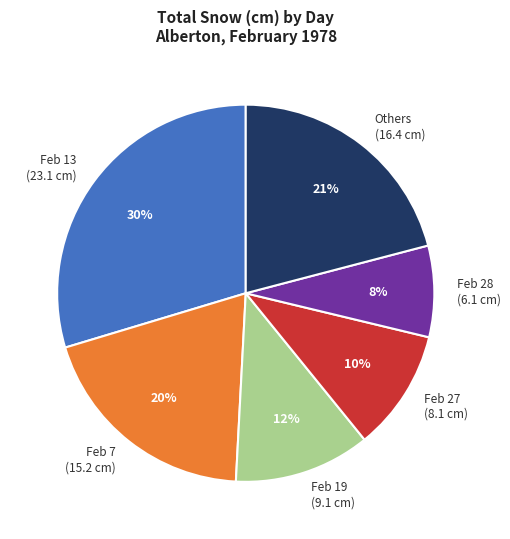

To the nearest percent, what is the average slice percentage?

17%